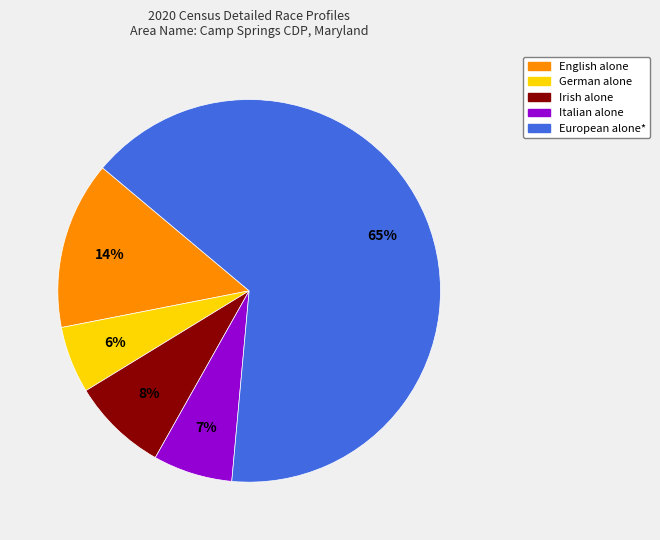

Which category has the smallest portion of the pie?

German alone